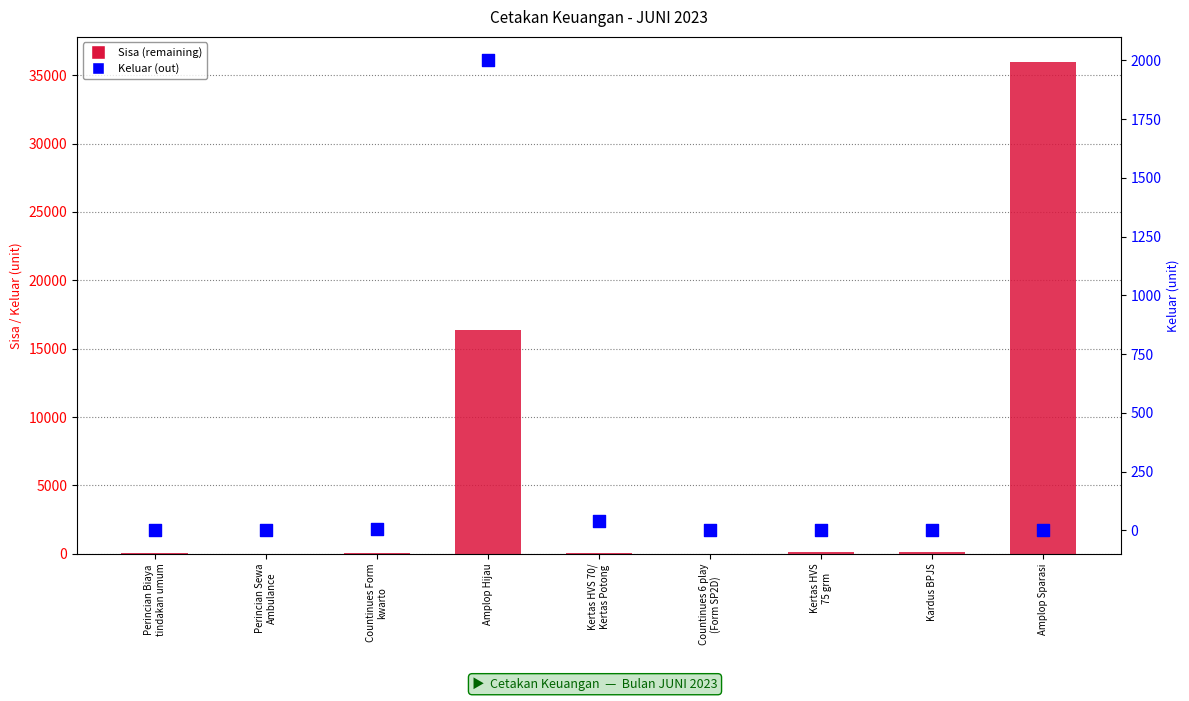

Which series has the widest spread of Y values?

Sisa (remaining)